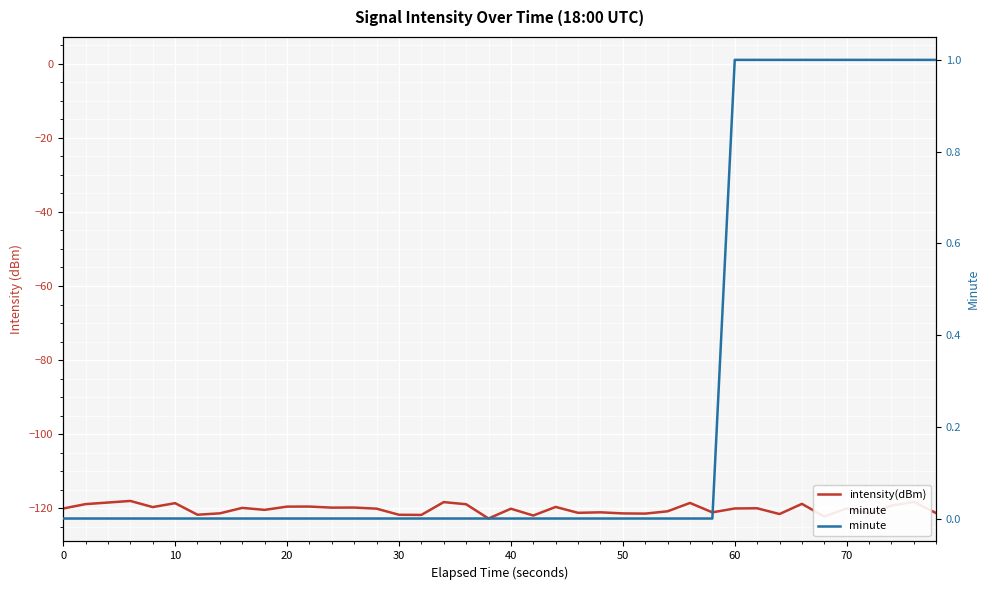

True or false: minute and intensity(dBm) cross at least once.

False